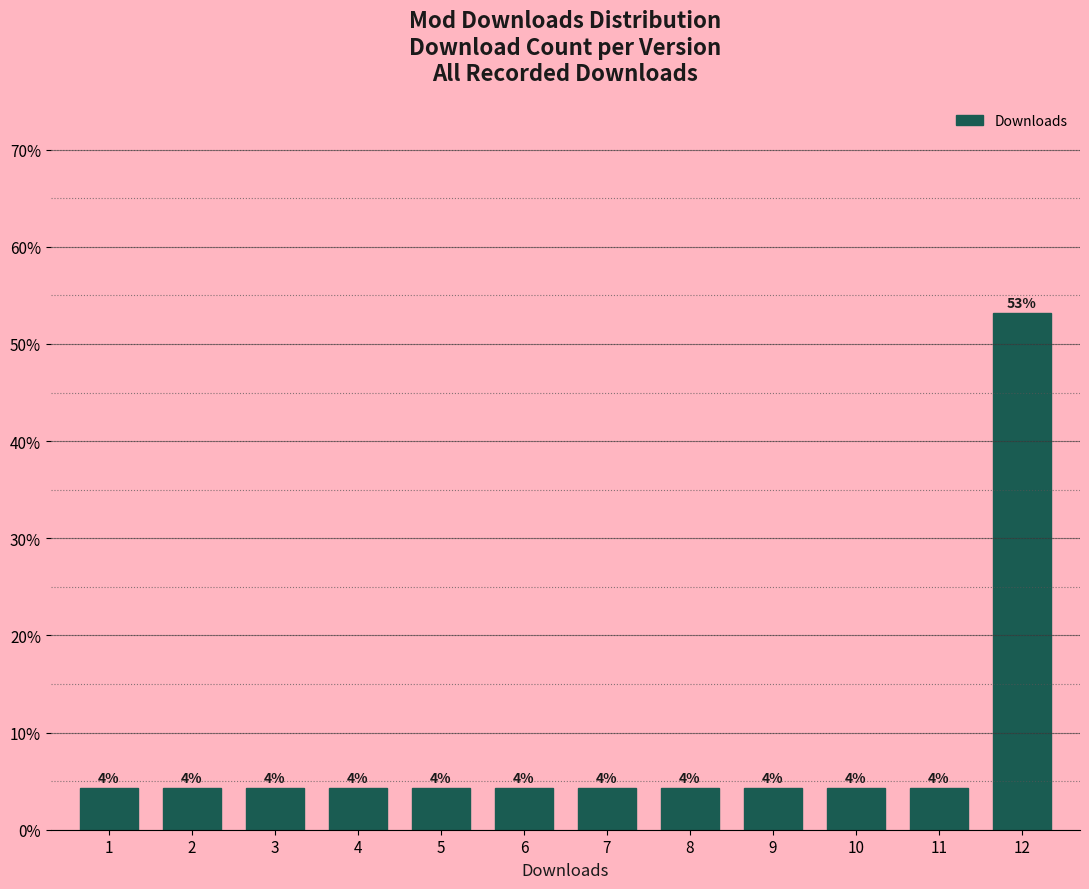

Does the chart contain any negative values?

No